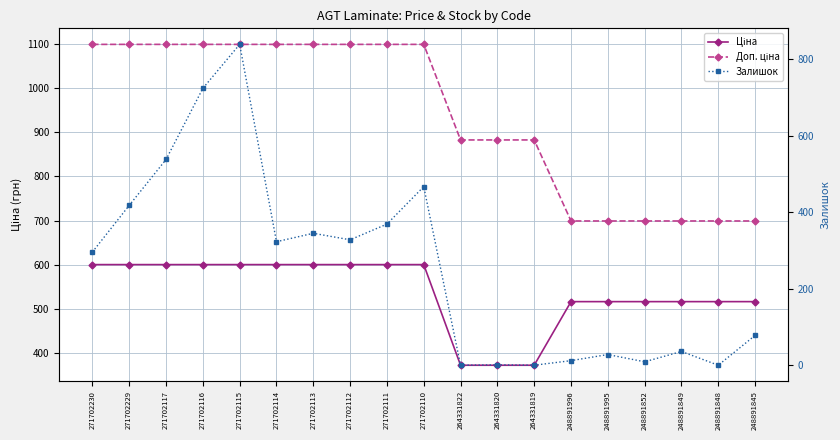

True or false: Доп. ціна and Ціна intersect in this chart.

False